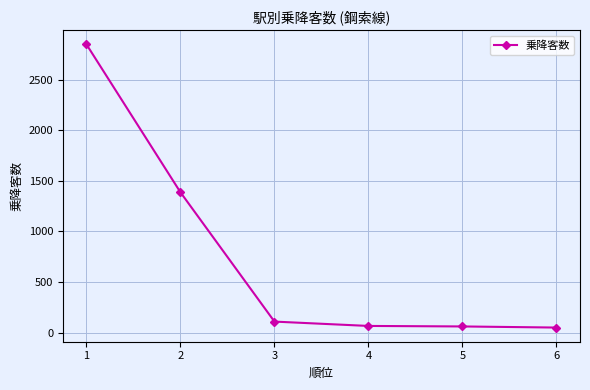

What is the sum of all values?

4519